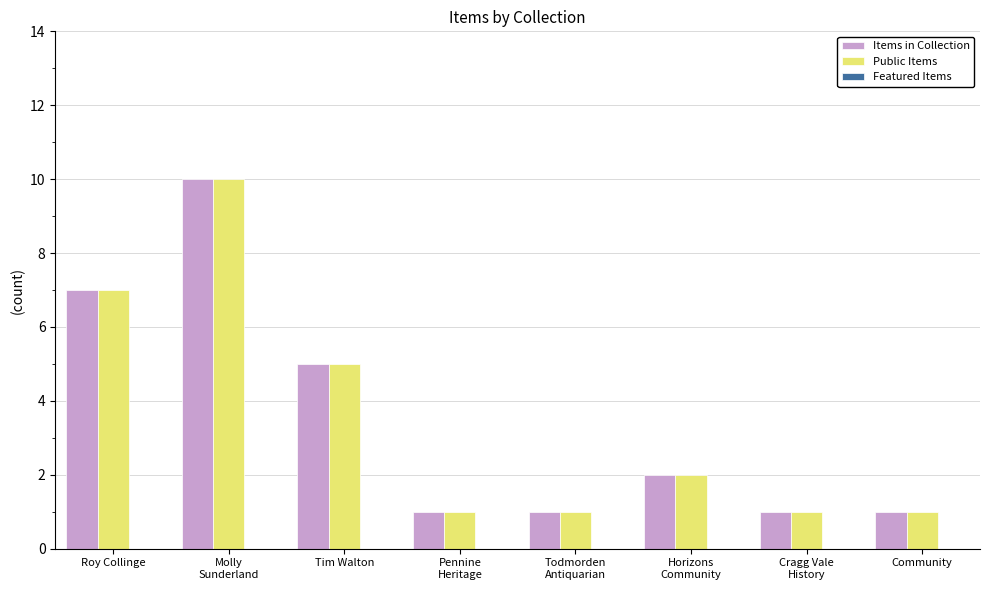

What is the greatest value displayed?

10